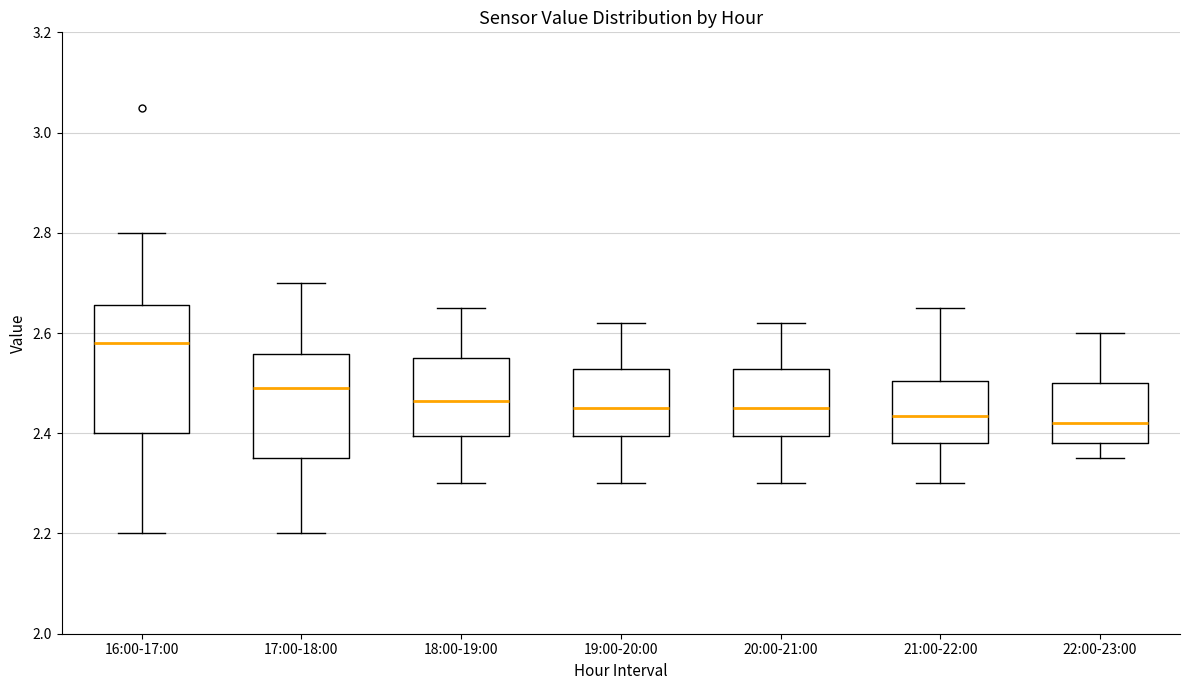

Where is the upper edge of the box for 16:00-17:00 on the y-axis? The values are not printed on the chart, so give them approximately, as read against the axis.

2.66